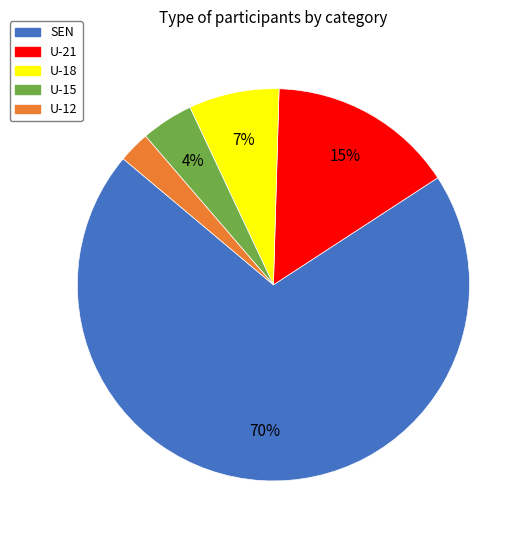

Between U-12 and U-18, which is larger?

U-18